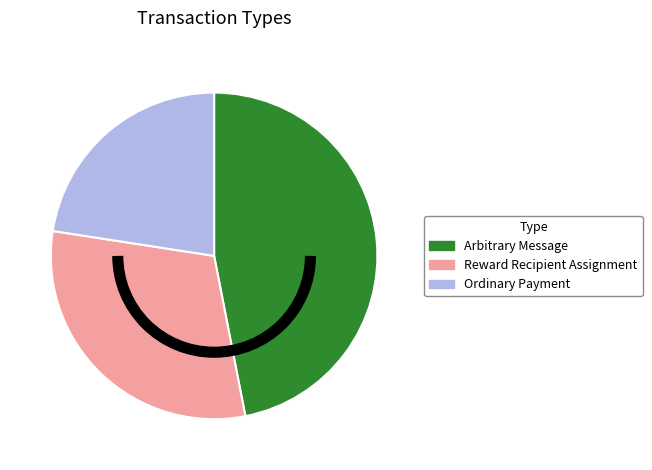

Which slice is the largest?

Arbitrary Message